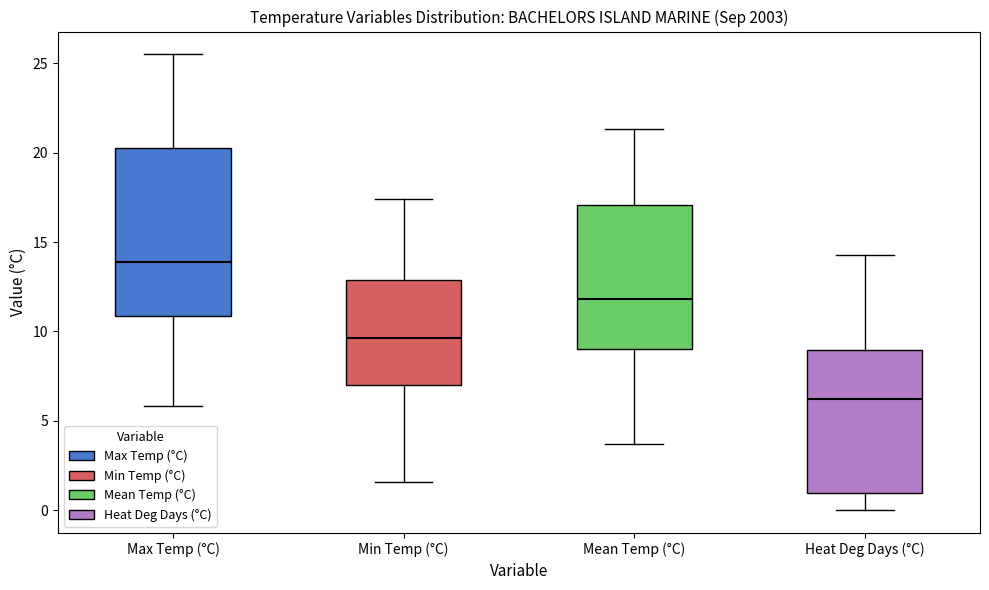

Which box's median line is the highest?

Max Temp (°C)